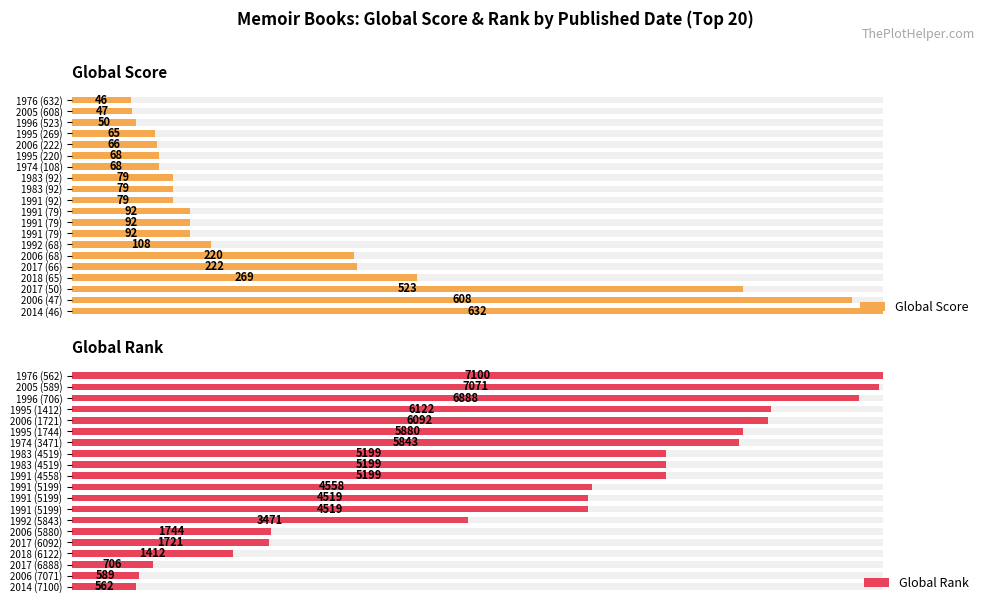

What position from the right is 19?

1